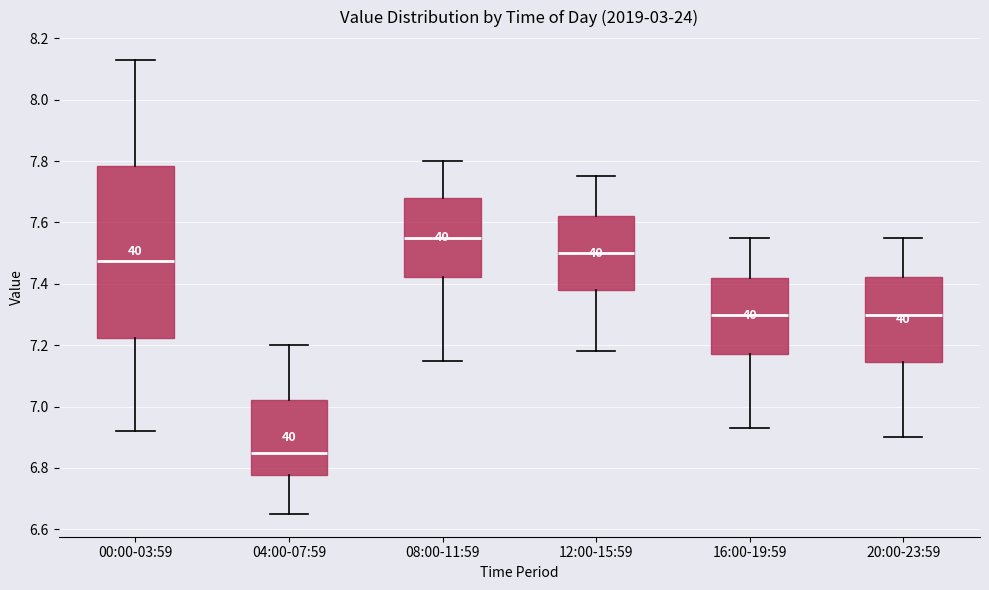

Reading left to right, read every box against the y-axis: the position of its median line, the range the box covers, and the ends of its whiskers. The values are not printed on the chart, so give them approximately, as read against the axis.

00:00-03:59: median 7.48, box 7.22 to 7.78, whiskers 6.92 to 8.14
04:00-07:59: median 6.86, box 6.78 to 7.02, whiskers 6.66 to 7.20
08:00-11:59: median 7.56, box 7.42 to 7.68, whiskers 7.16 to 7.80
12:00-15:59: median 7.50, box 7.38 to 7.62, whiskers 7.18 to 7.76
16:00-19:59: median 7.30, box 7.18 to 7.42, whiskers 6.94 to 7.56
20:00-23:59: median 7.30, box 7.14 to 7.42, whiskers 6.90 to 7.56